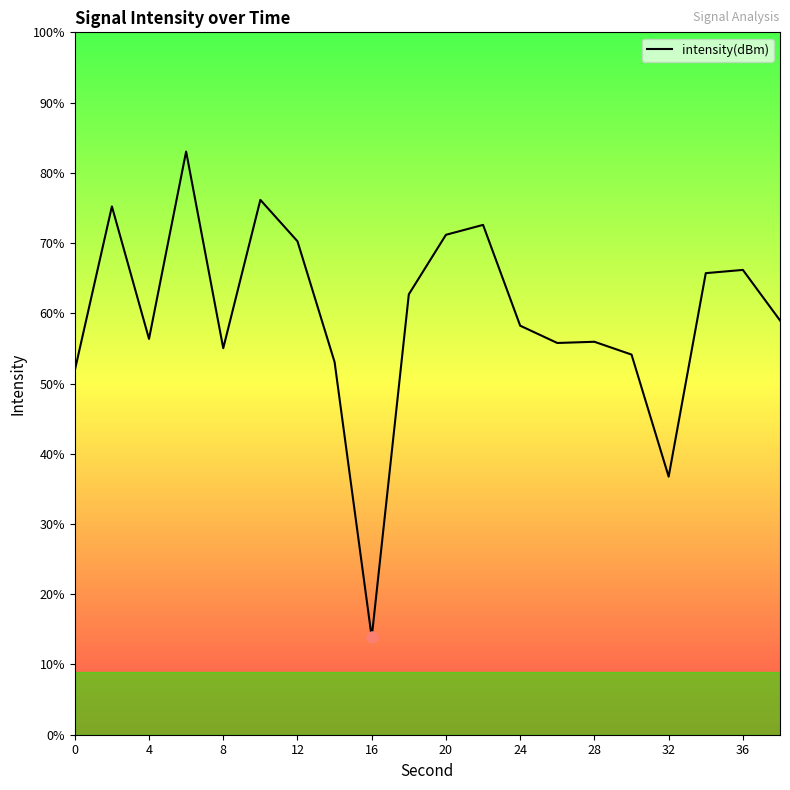

Does the chart have visible grid lines?

No